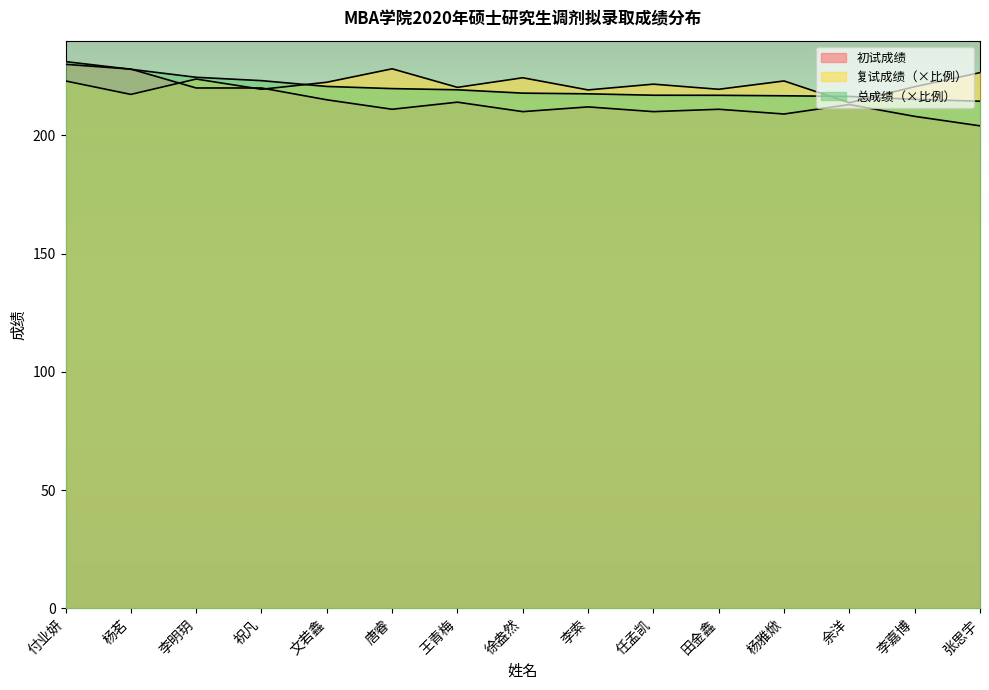

What is the label of the 6th point from the right?

任孟凯